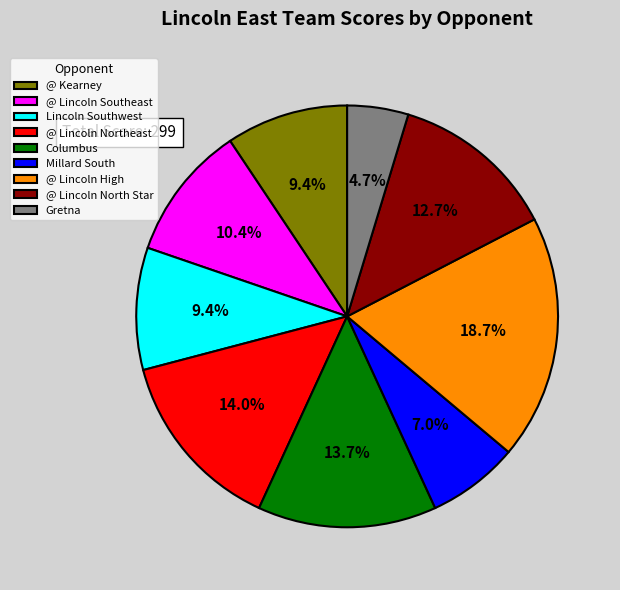

How many segments does this pie chart have?

9